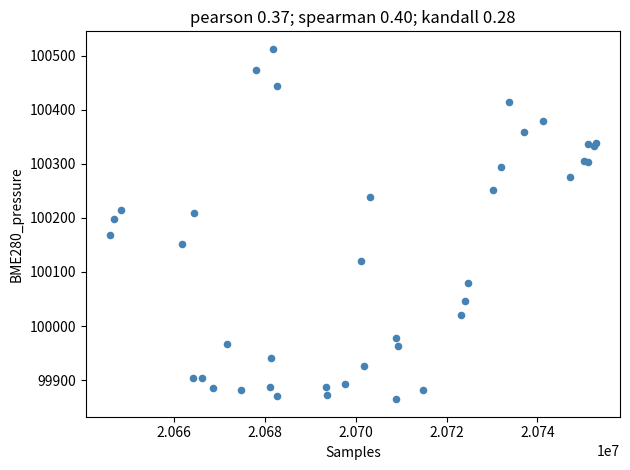

What Y value in the scatter plot is closest to 100188?

100197.3